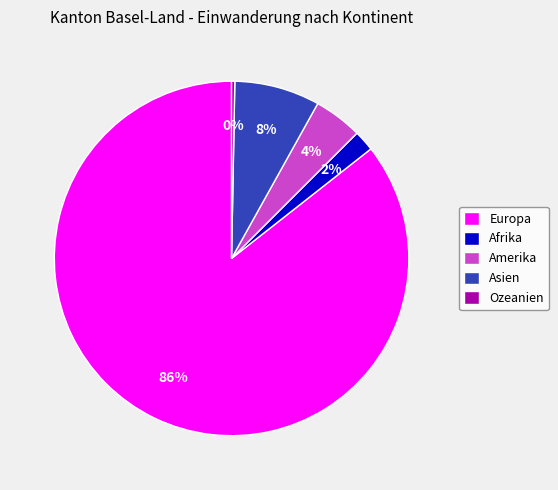

What is the smallest slice in the pie chart?

Ozeanien